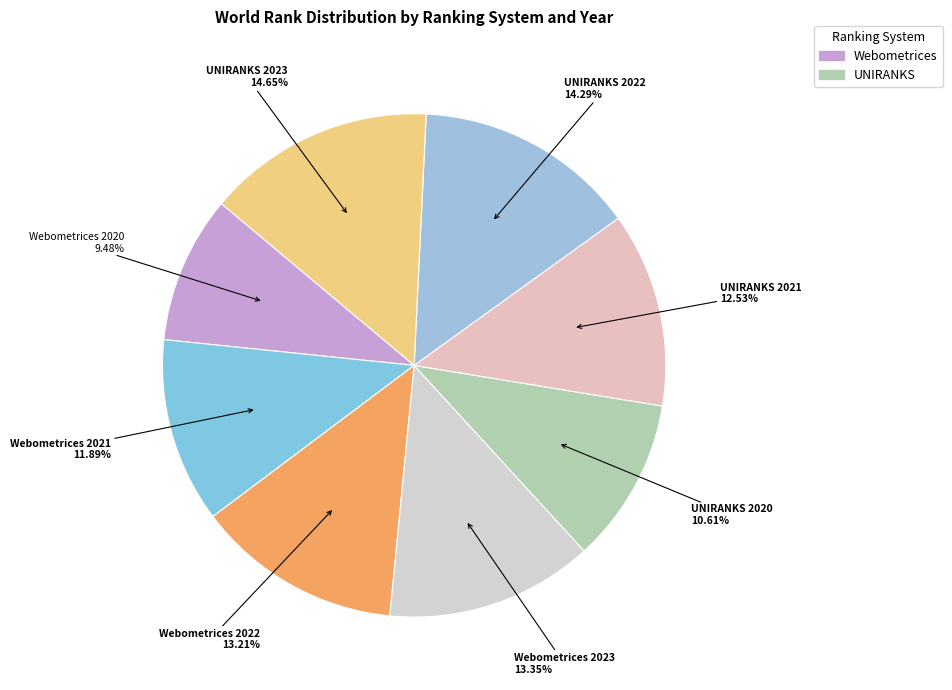

How many slices are in this pie chart?

8